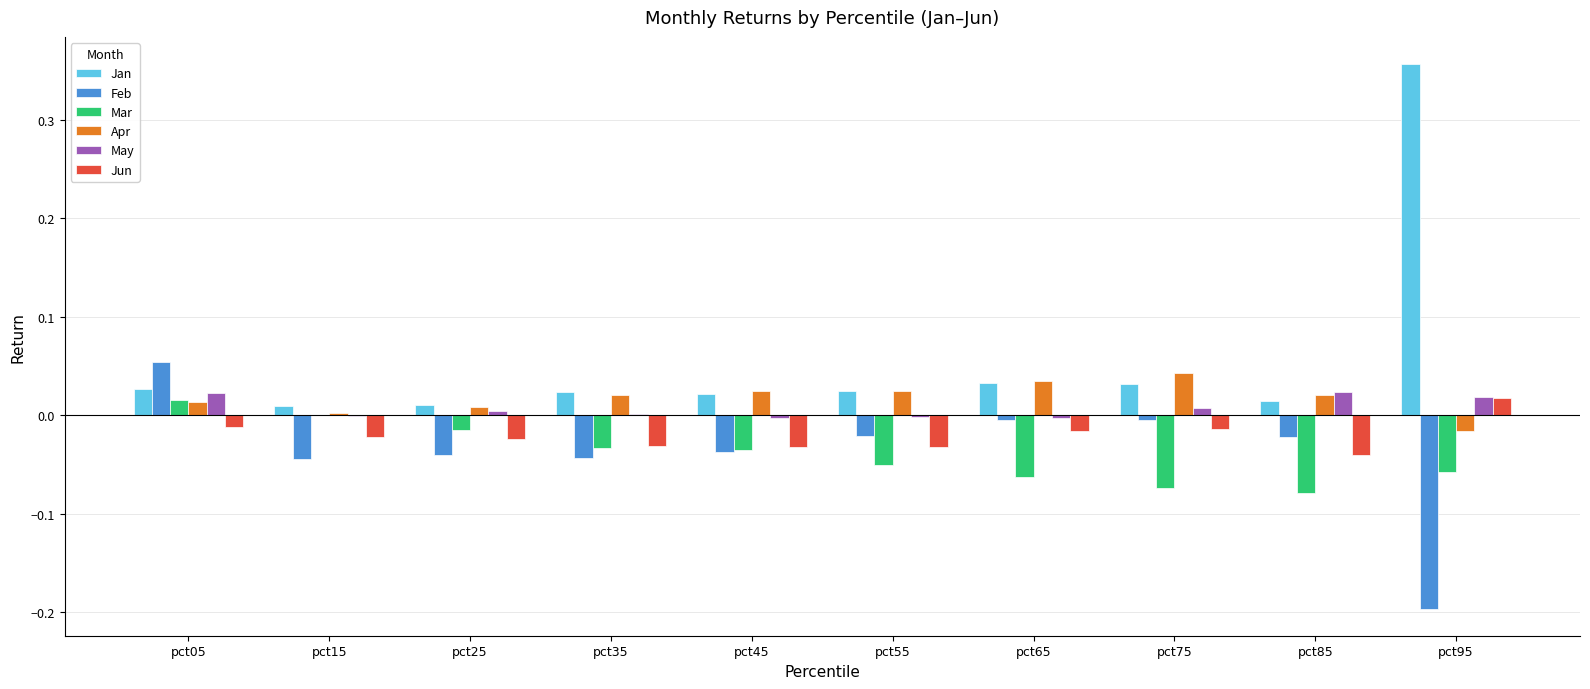

Does the chart contain stacked bars?

No